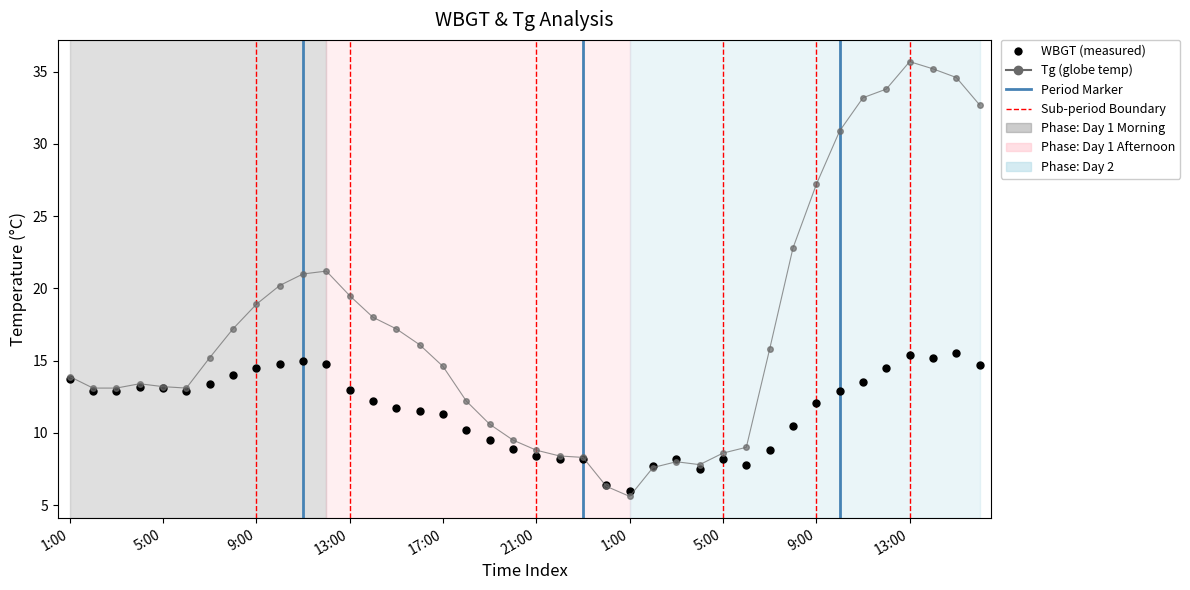

What is the greatest value displayed?

35.7